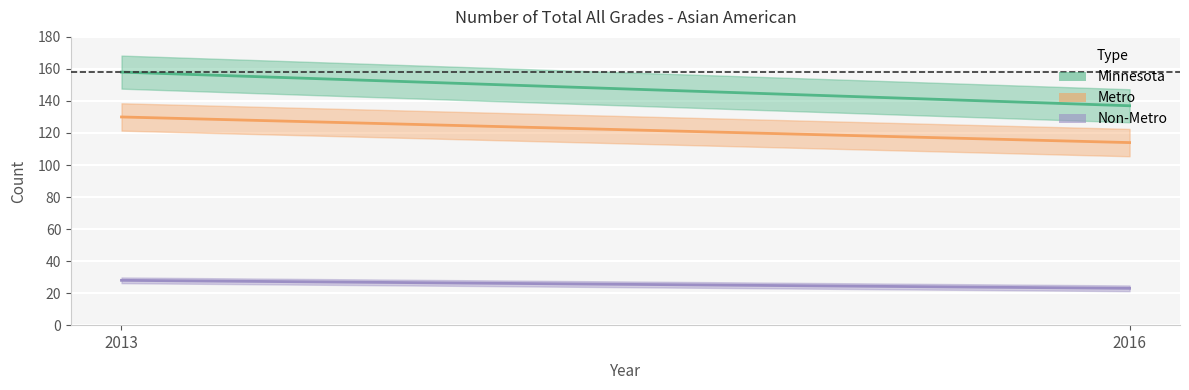

Which has a higher value, 2013 or 2016?

2013